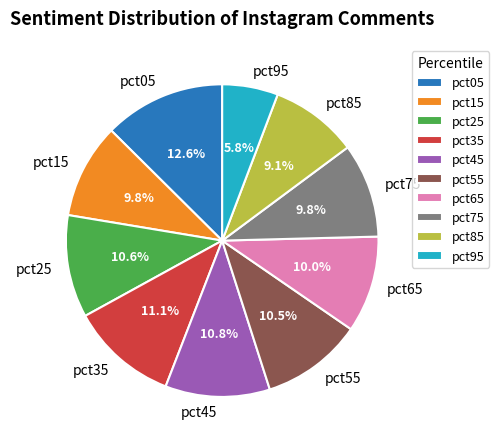

Combined, what portion of the pie is pct55 and pct45?

21.3%